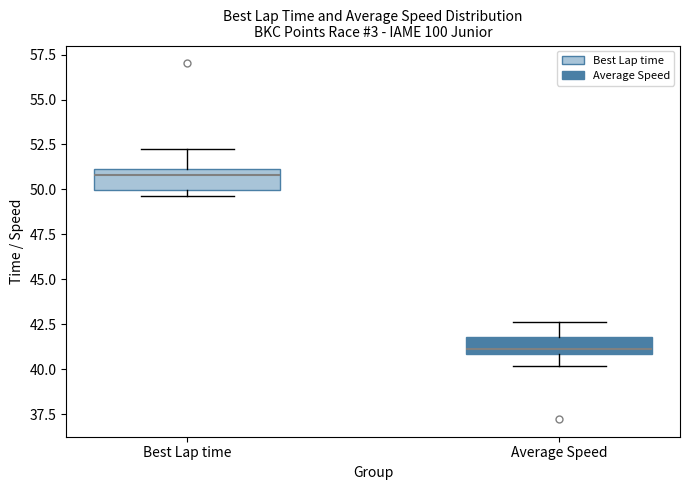

Where is the upper edge of the box for Average Speed on the y-axis? The values are not printed on the chart, so give them approximately, as read against the axis.

42.0